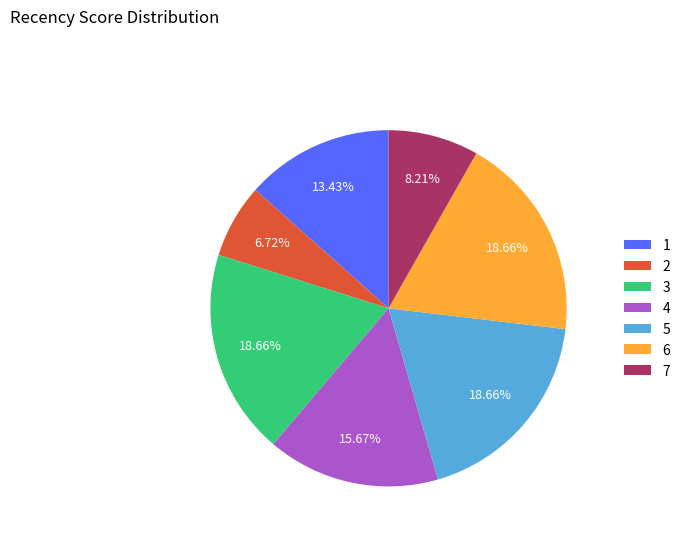

Does any single category account for the majority?

No